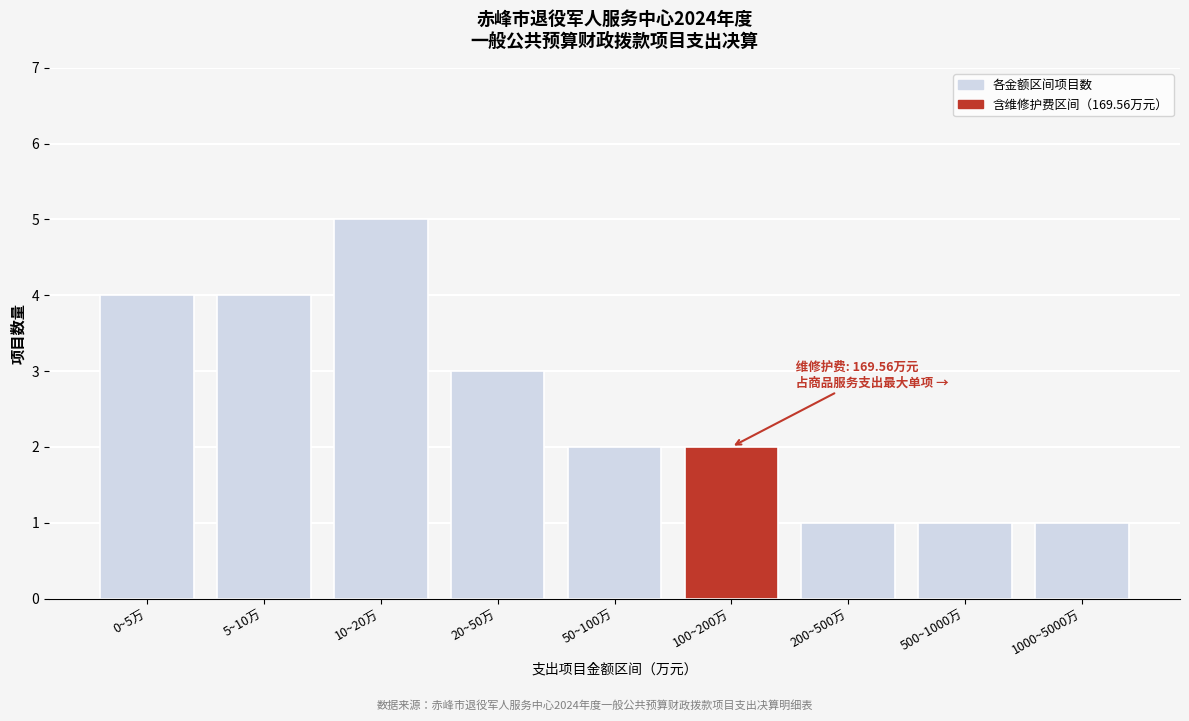

Reading left to right, extract all data points from this chart.

0~5万=4	5~10万=4	10~20万=5	20~50万=3	50~100万=2	100~200万=2	200~500万=1	500~1000万=1	1000~5000万=1